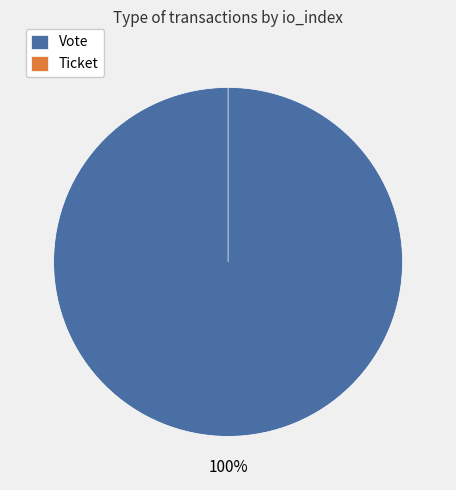

Between Vote and Ticket, which is larger?

Vote